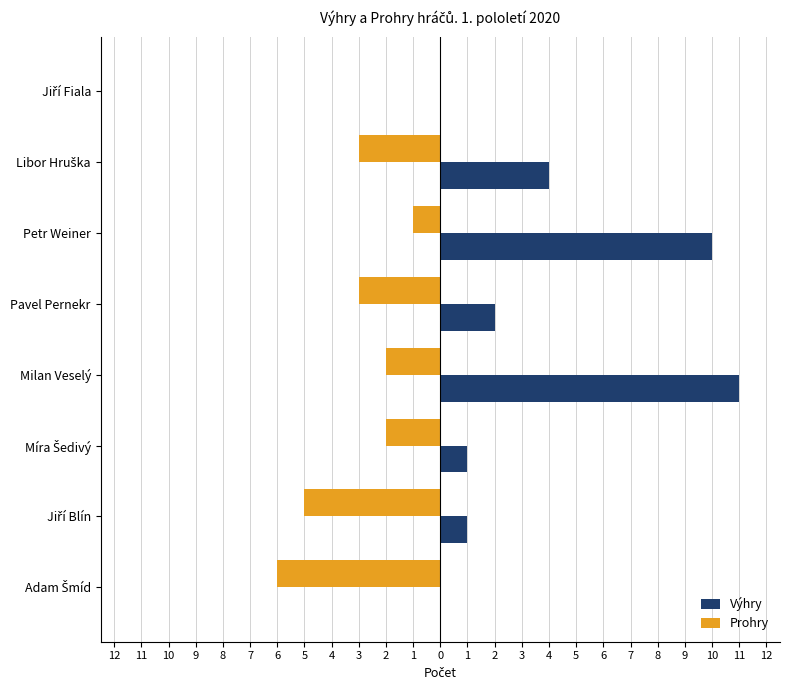

What are all the series names shown in the legend?

Výhry, Prohry